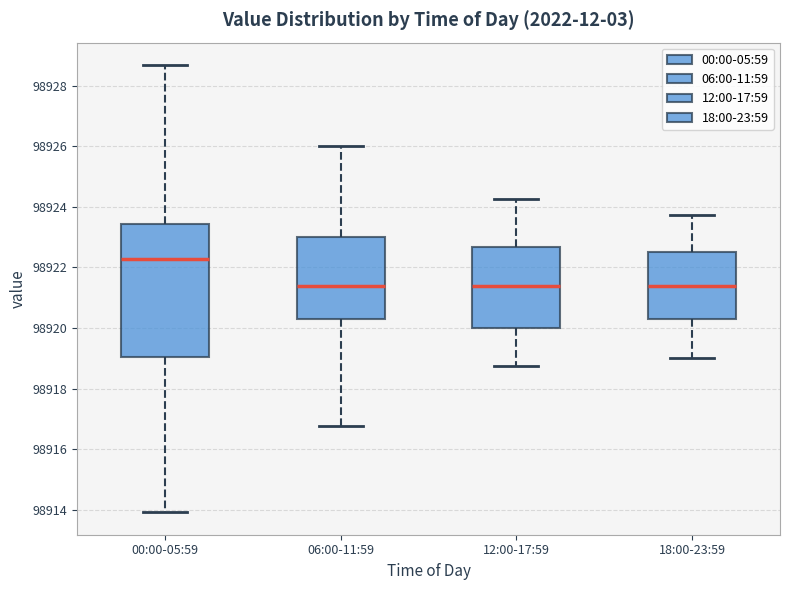

Where is the lower edge of the box for 06:00-11:59 on the y-axis? The values are not printed on the chart, so give them approximately, as read against the axis.

98920.4